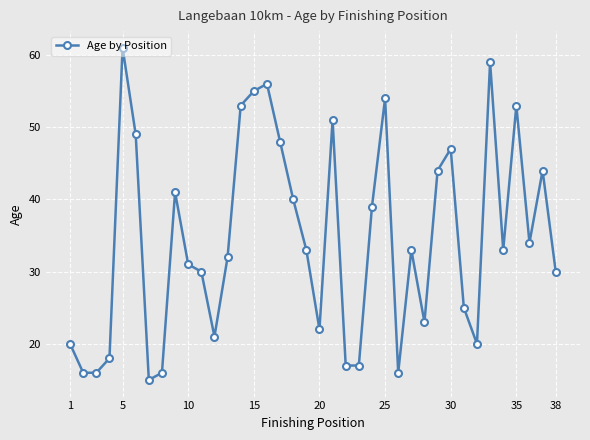

What is the value of the 24th point from the left?

39